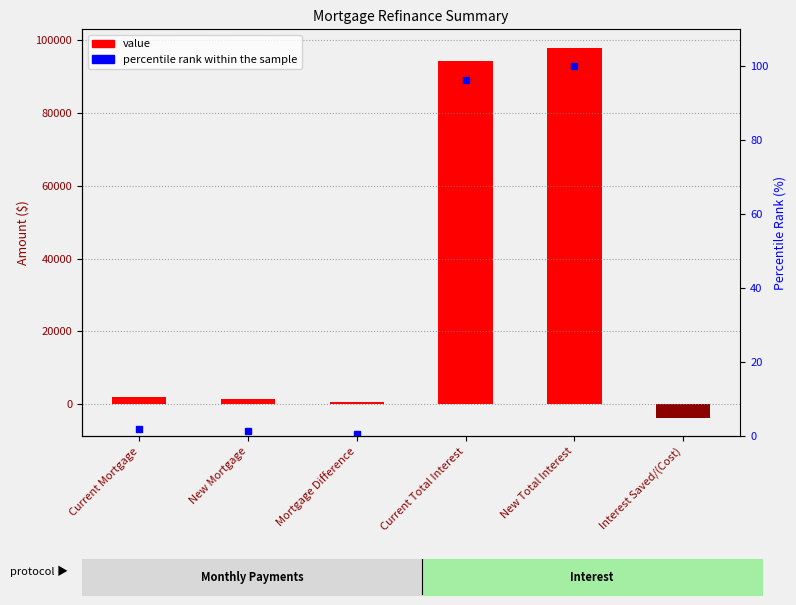

Between Mortgage Difference and New Mortgage, which is larger?

New Mortgage